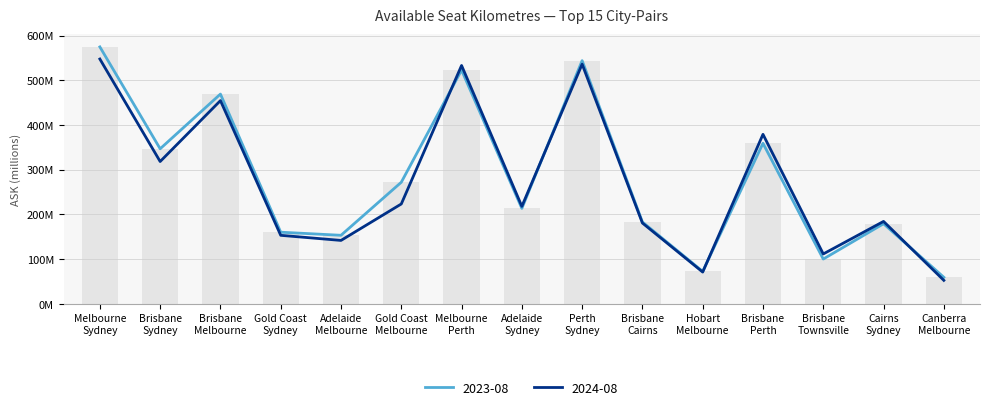

Which series has the largest total across all categories?

2023-08